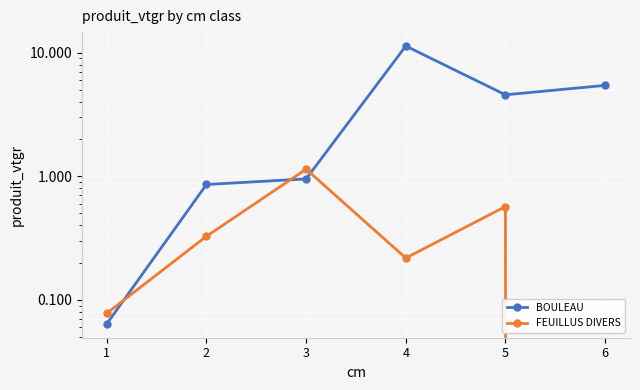

Which series changed the most between 2 and 6?

BOULEAU